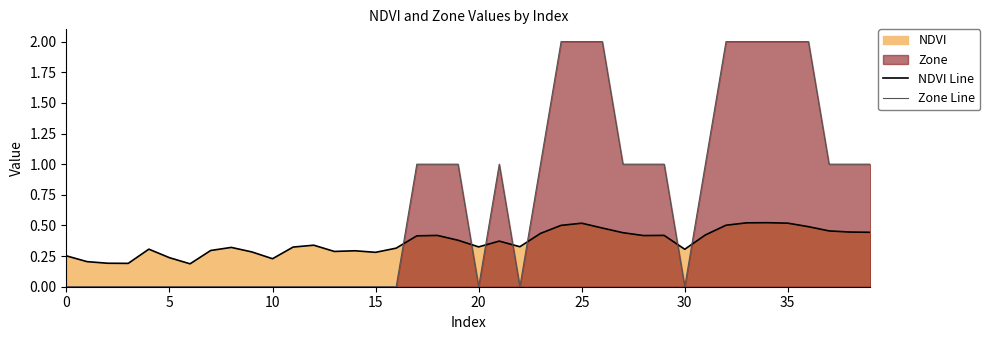

How many series are shown in this chart?

2